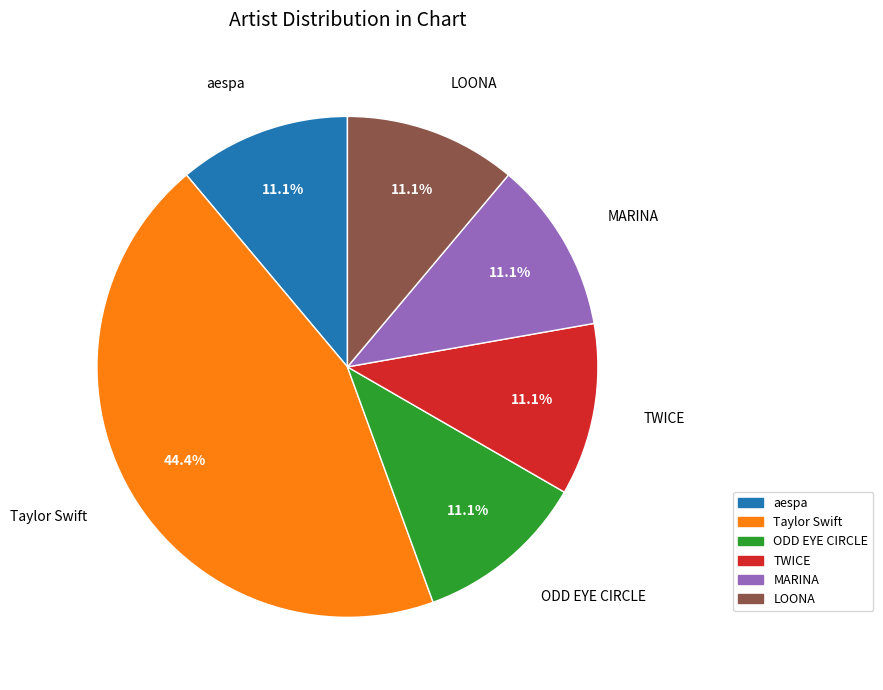

Is there any slice that represents more than half of the pie?

No